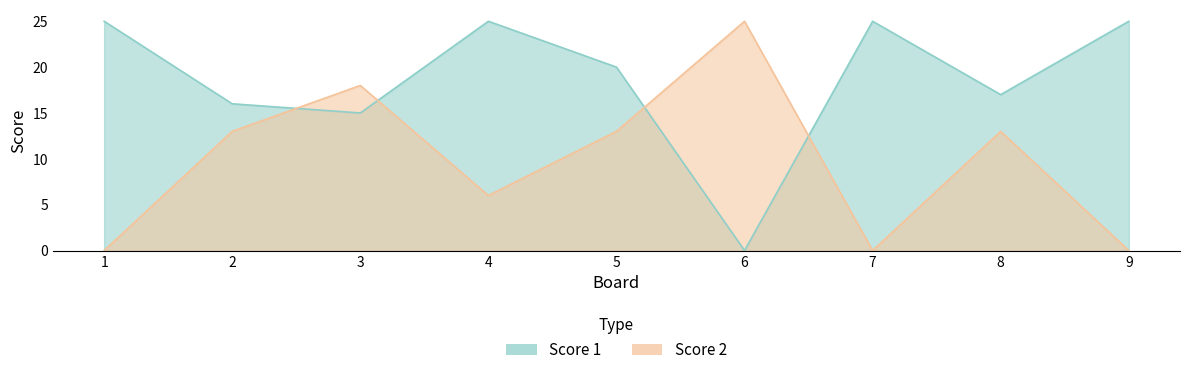

Rank the series by their maximum value, from lowest to highest.

Score 1, Score 2